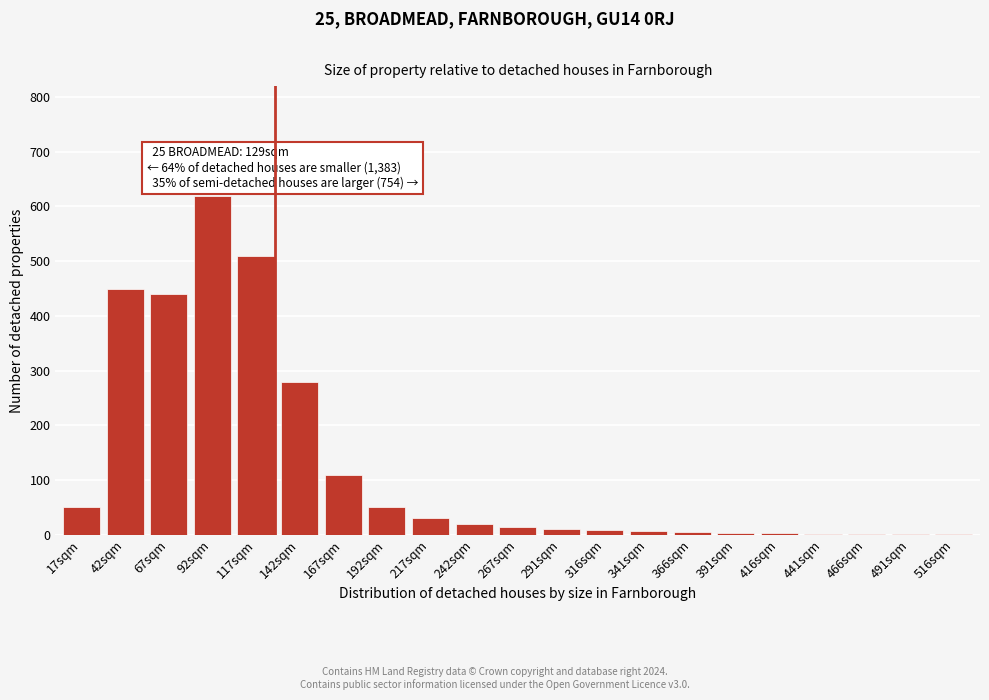

Where is the data nearest to the value 310?

142sqm